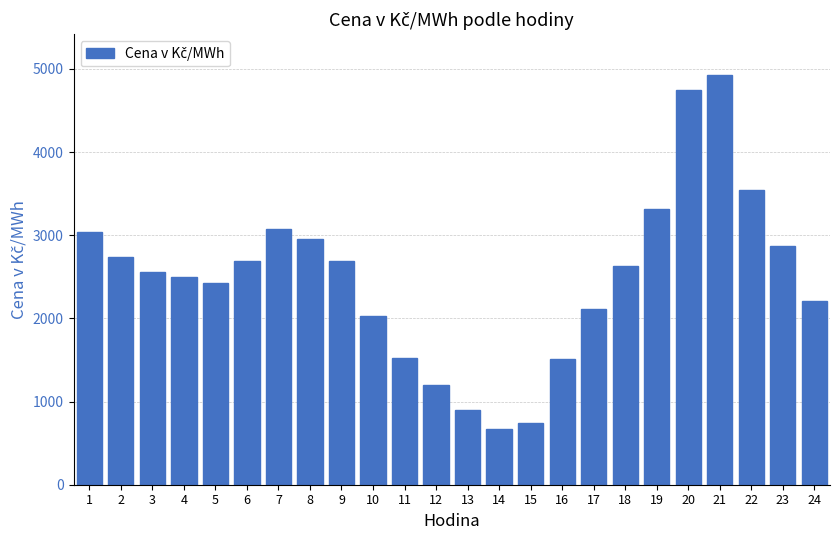

Is it true that the value at 13 is 1438.9?

False